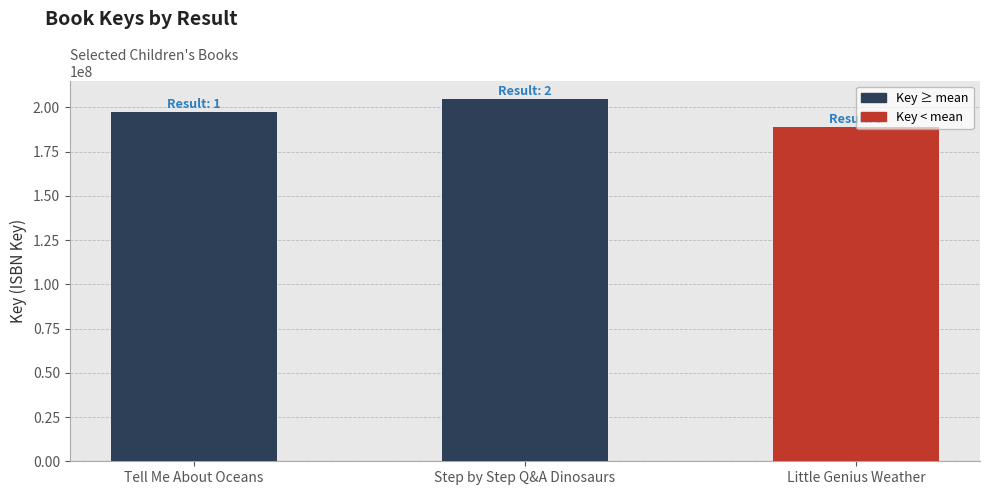

What is the difference between the values at Tell Me About Oceans and Step by Step Q&A Dinosaurs?

7267218